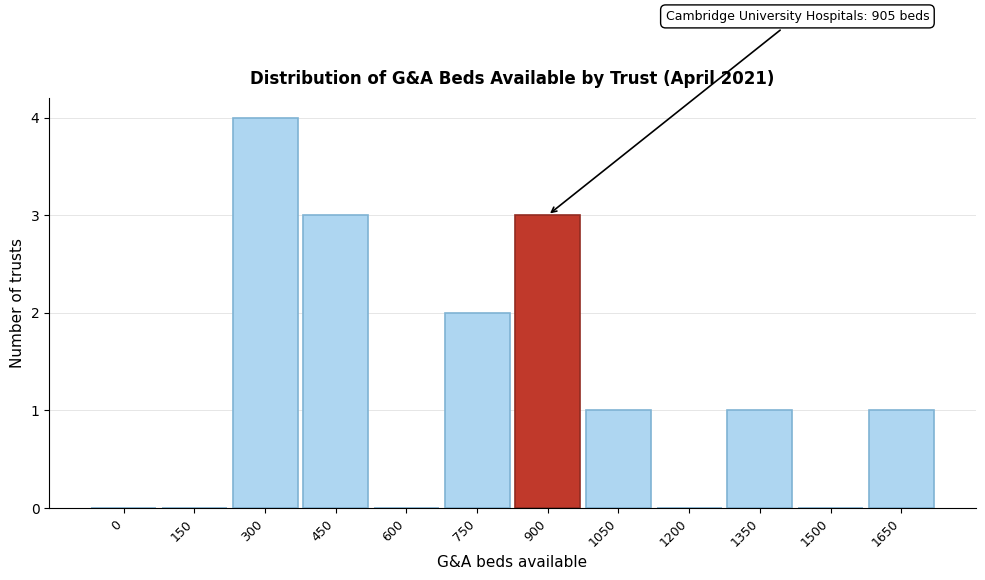

Reading right to left, list all the values displayed in this chart.

1650=1	1500=0	1350=1	1200=0	1050=1	900=3	750=2	600=0	450=3	300=4	150=0	0=0